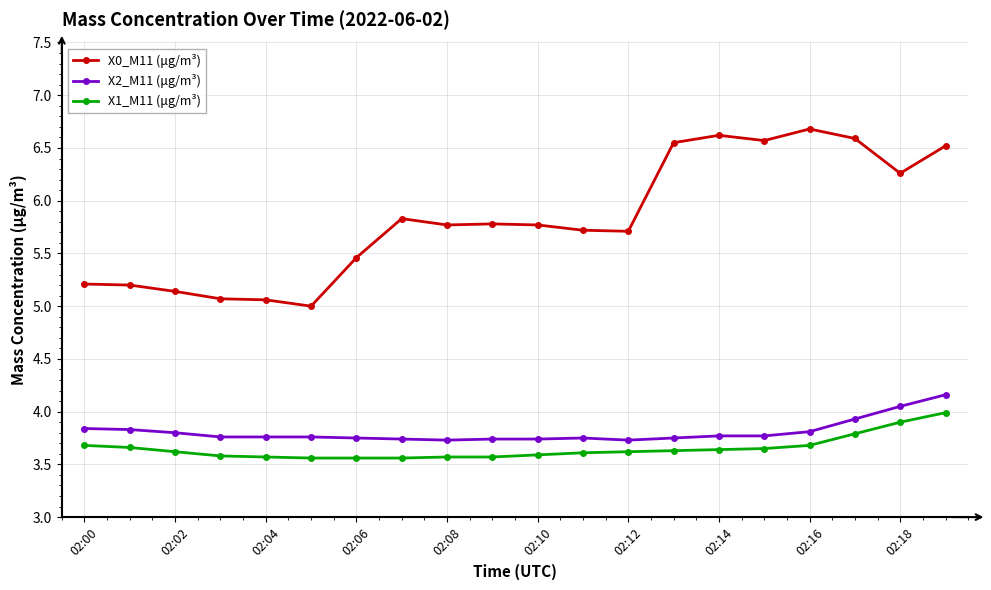

Does the chart have visible grid lines?

Yes